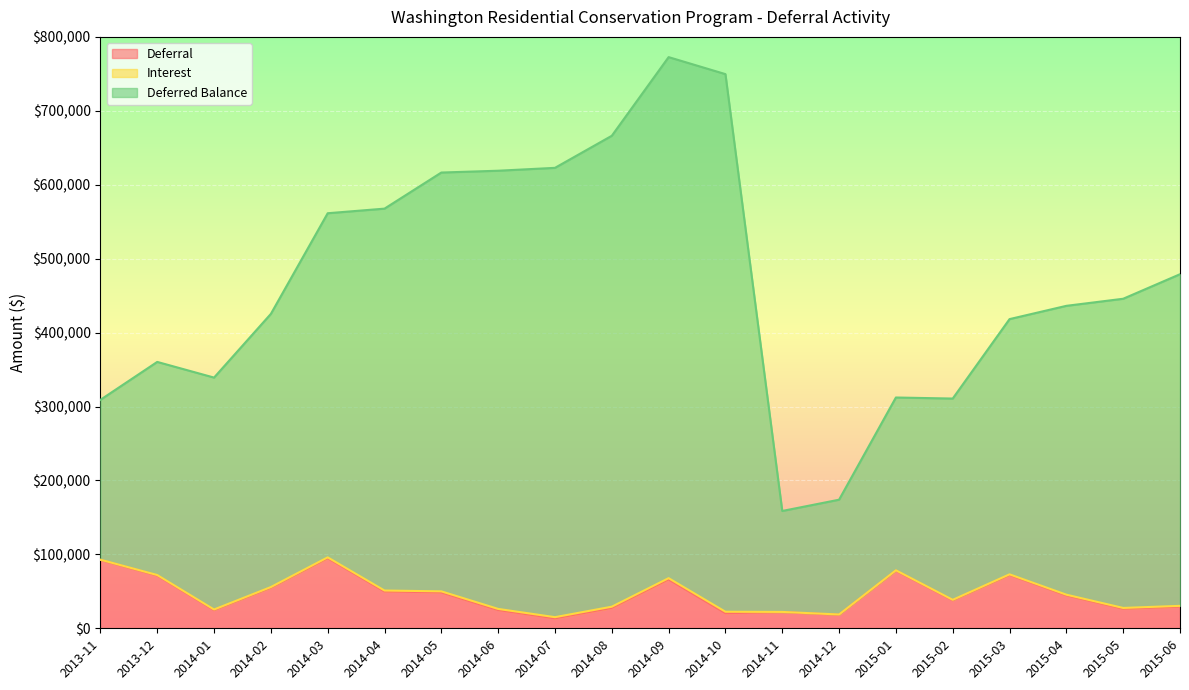

What position from the left is 2015-02?

16